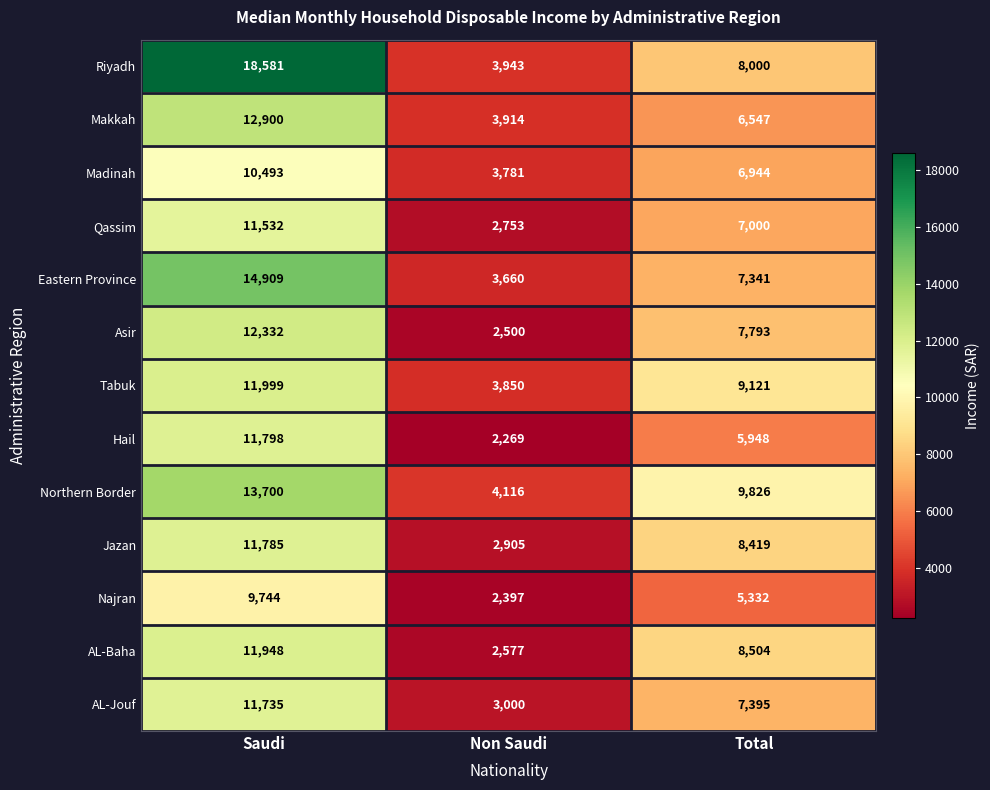

True or false: Eastern Province has a value of 12468 at Total.

False